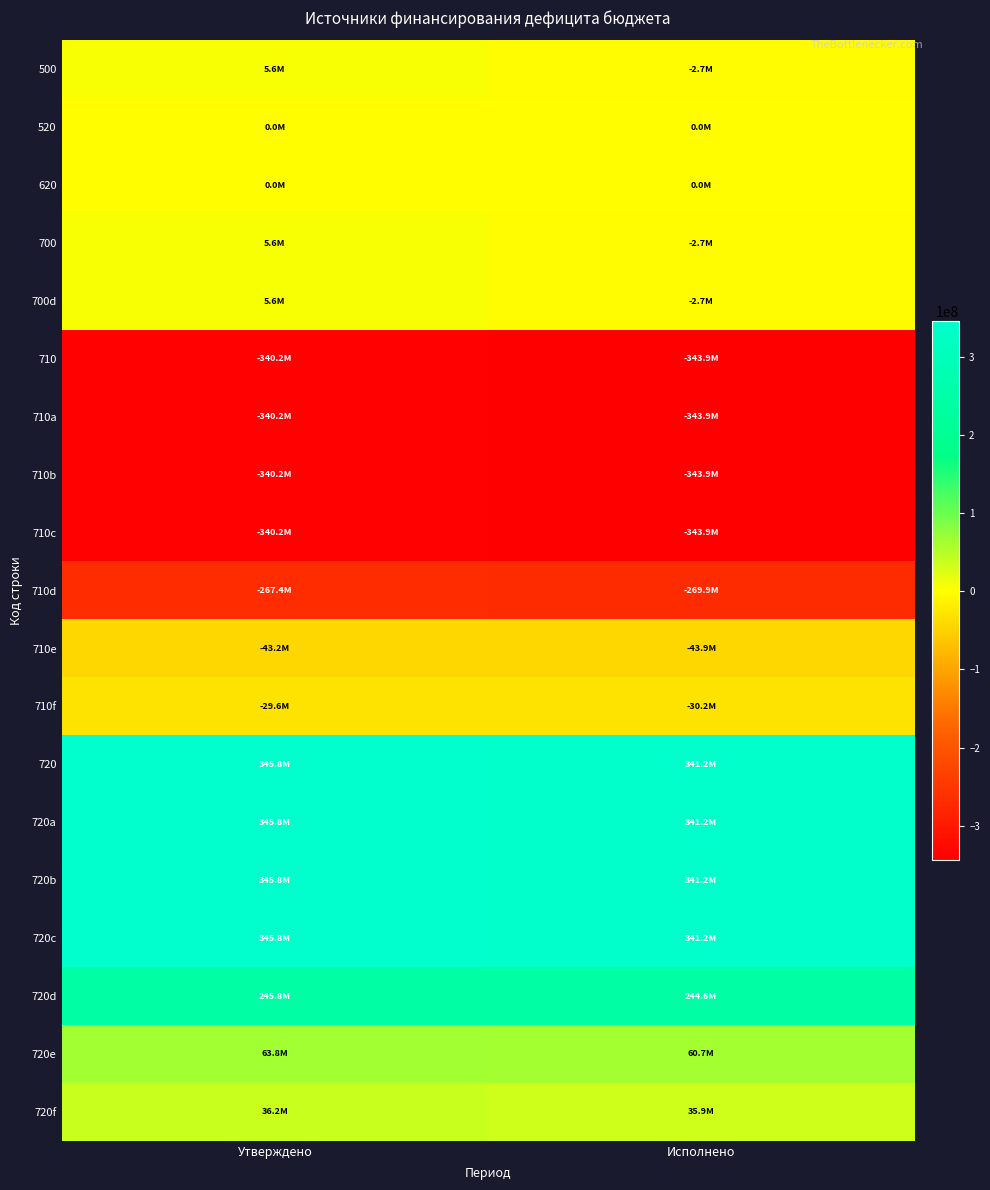

What is the spread (max minus min) of values at Утверждено?

685993536.0